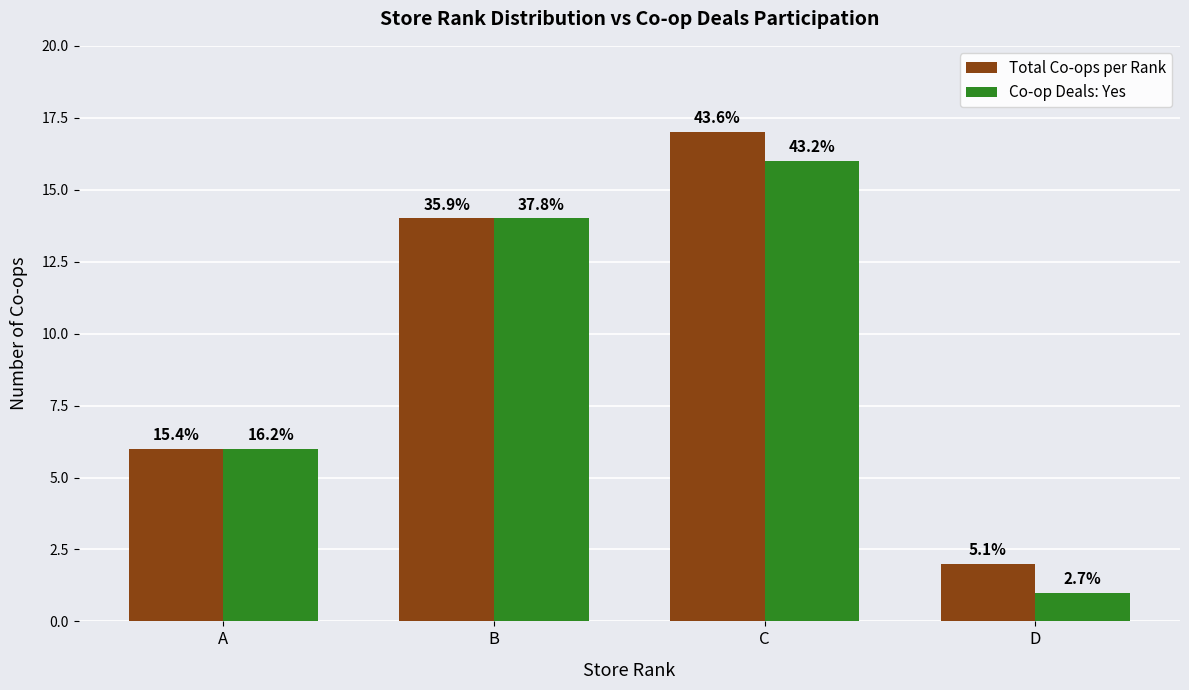

Rank the series by their maximum value, from highest to lowest.

Total Co-ops per Rank, Co-op Deals: Yes